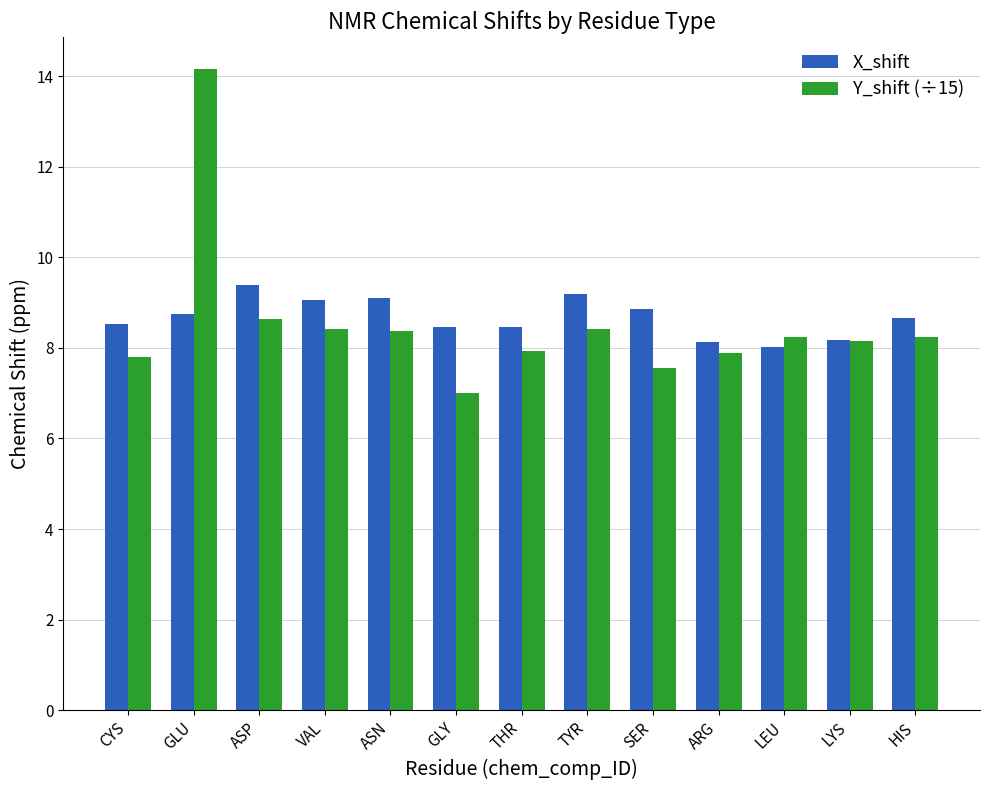

What is the difference between the X_shift values at ASP and LEU?

1.4